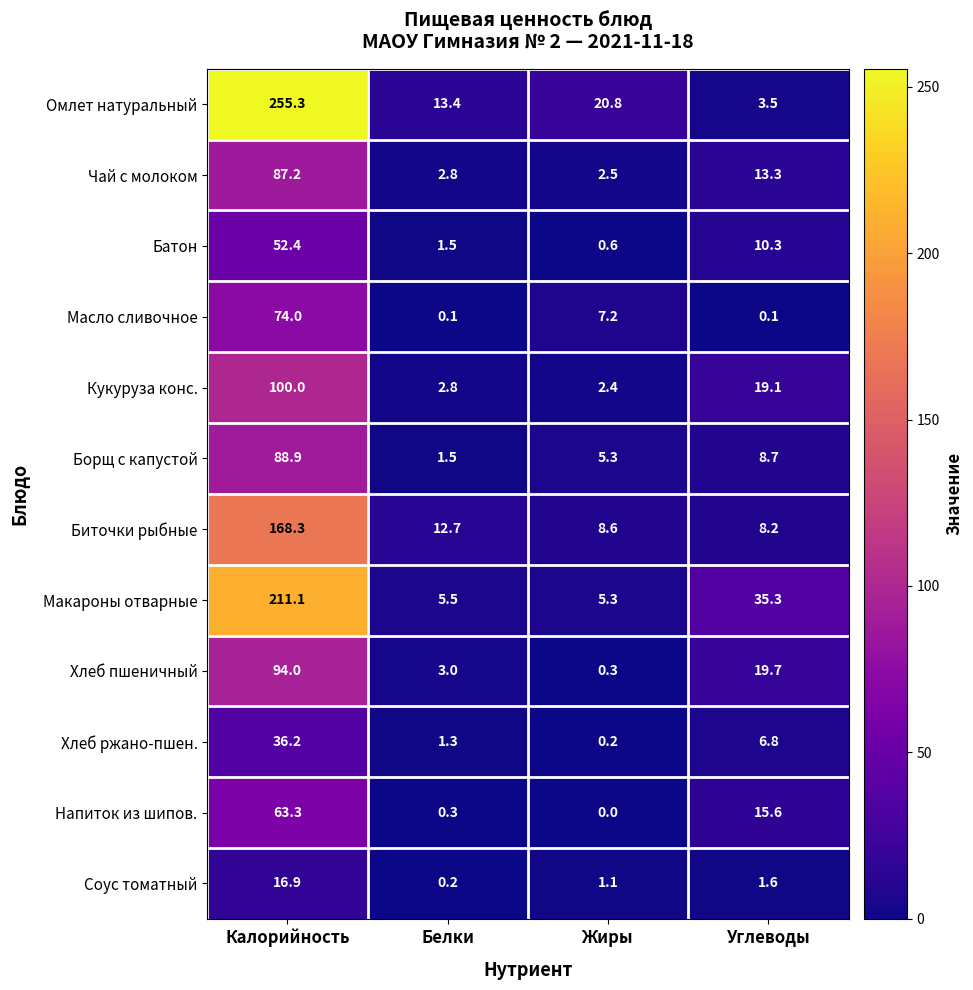

Which series has the widest spread of values?

Омлет натуральный